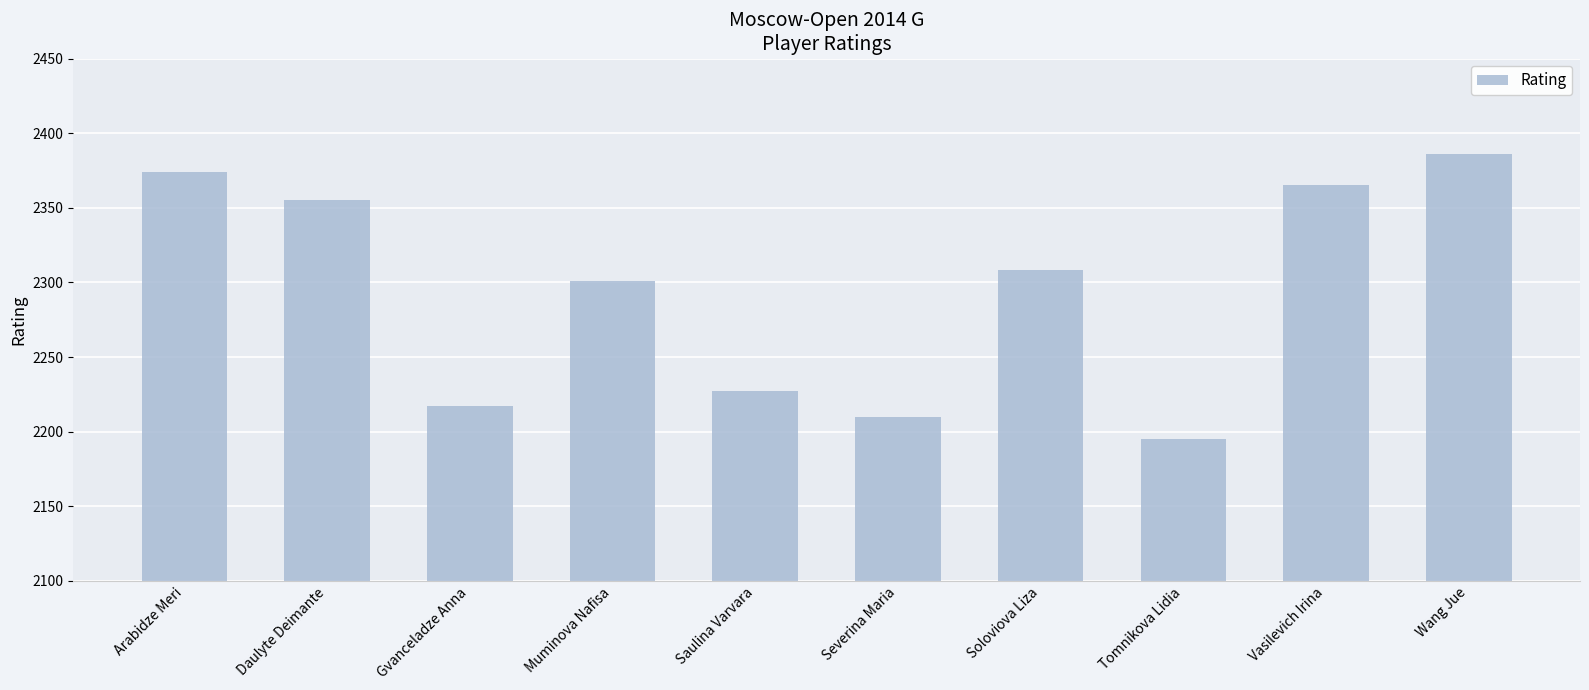

The chart shows a value of 3412 at Soloviova Liza. True or false?

False